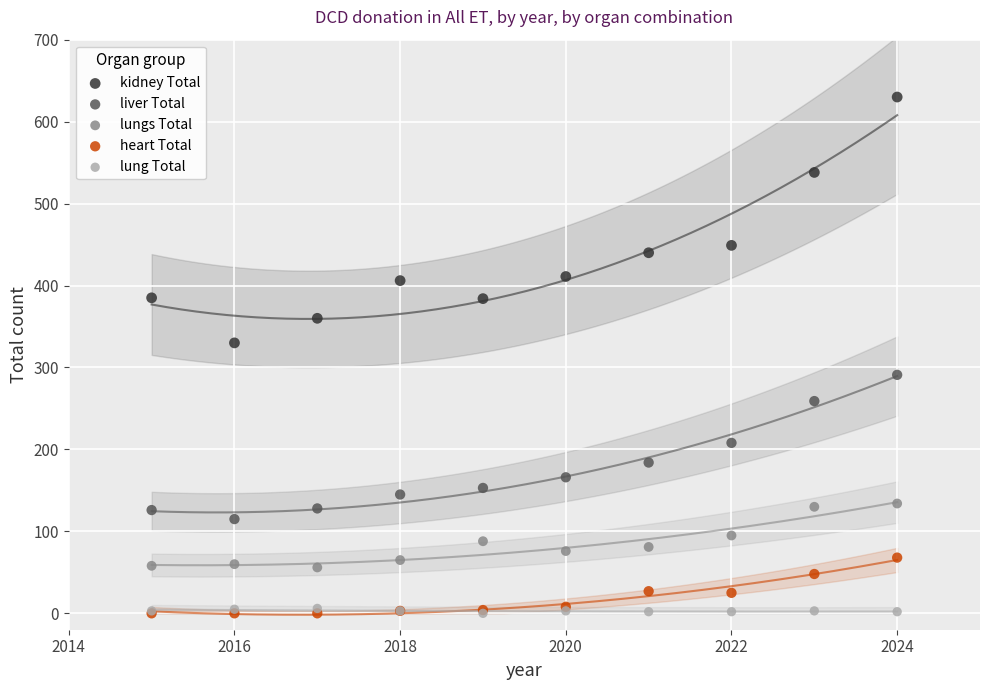

Across all series, what Y value is closest to 315?

330